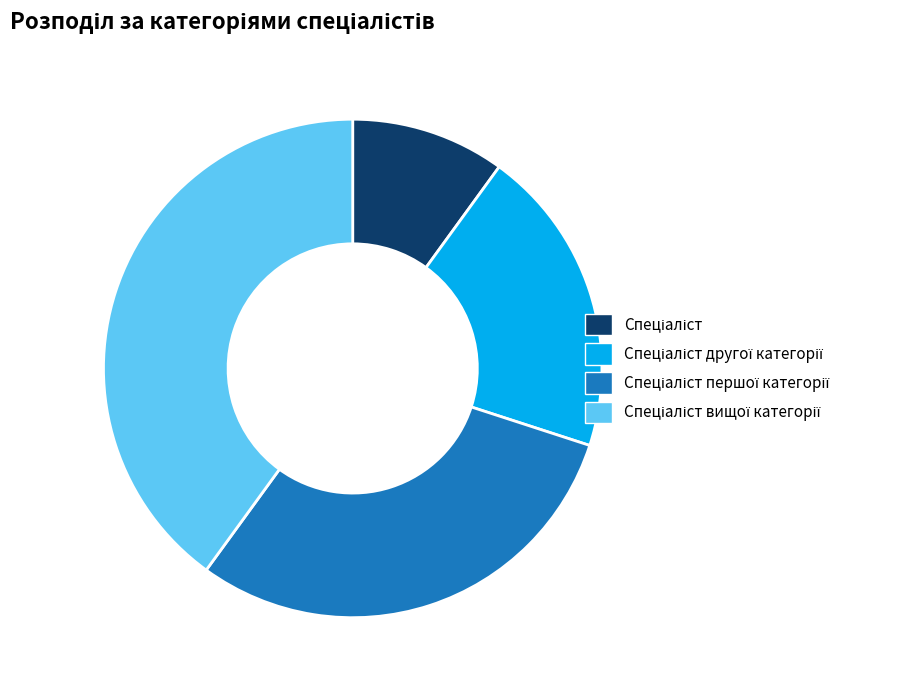

Is there a majority slice in this chart?

No